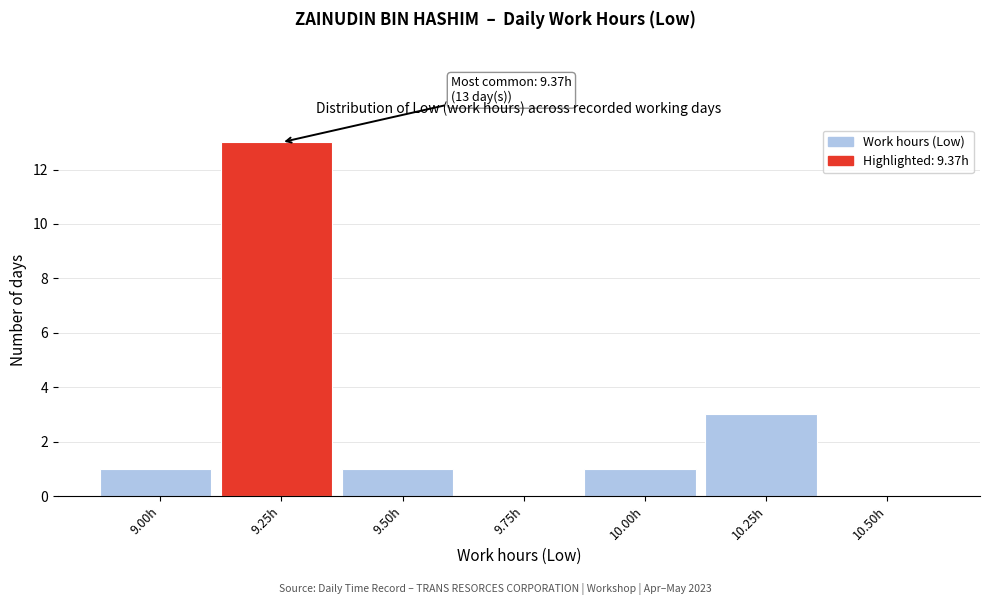

Reading right to left, extract all data points from this chart.

10.50h=0	10.25h=3	10.00h=1	9.75h=0	9.50h=1	9.25h=13	9.00h=1